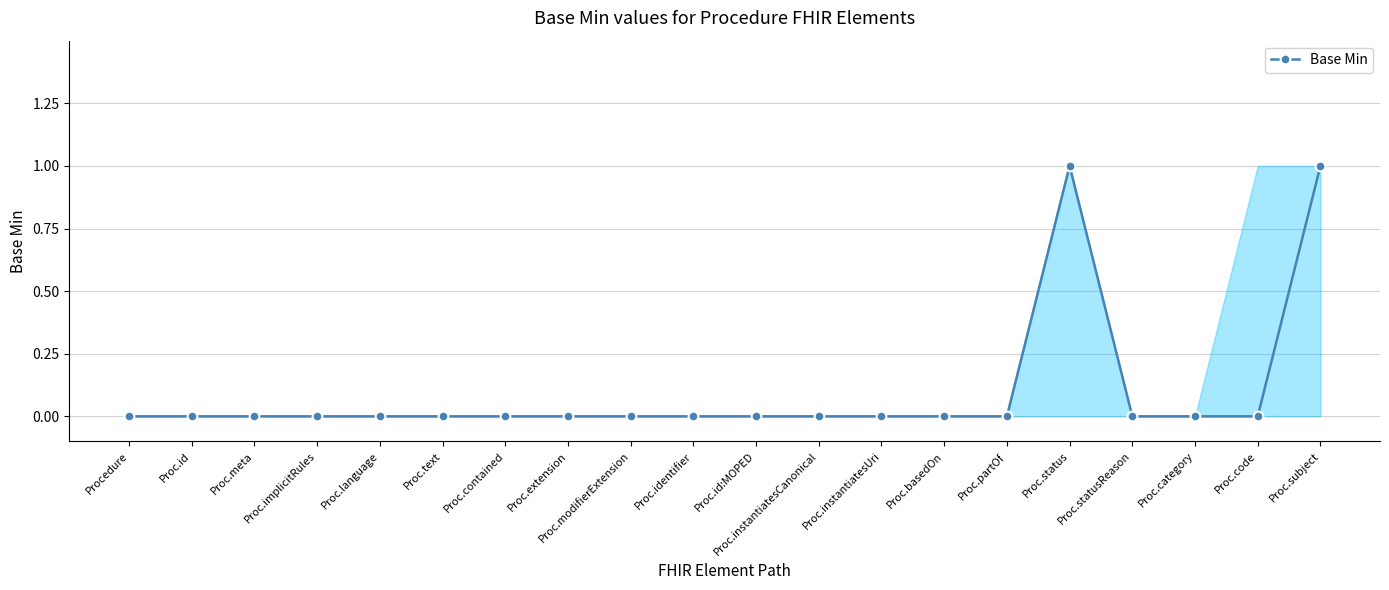

Rank the categories by value from lowest to highest.

Procedure, Proc.id, Proc.meta, Proc.implicitRules, Proc.language, Proc.text, Proc.contained, Proc.extension, Proc.modifierExtension, Proc.identifier, Proc.id:MOPED, Proc.instantiatesCanonical, Proc.instantiatesUri, Proc.basedOn, Proc.partOf, Proc.statusReason, Proc.category, Proc.code, Proc.status, Proc.subject